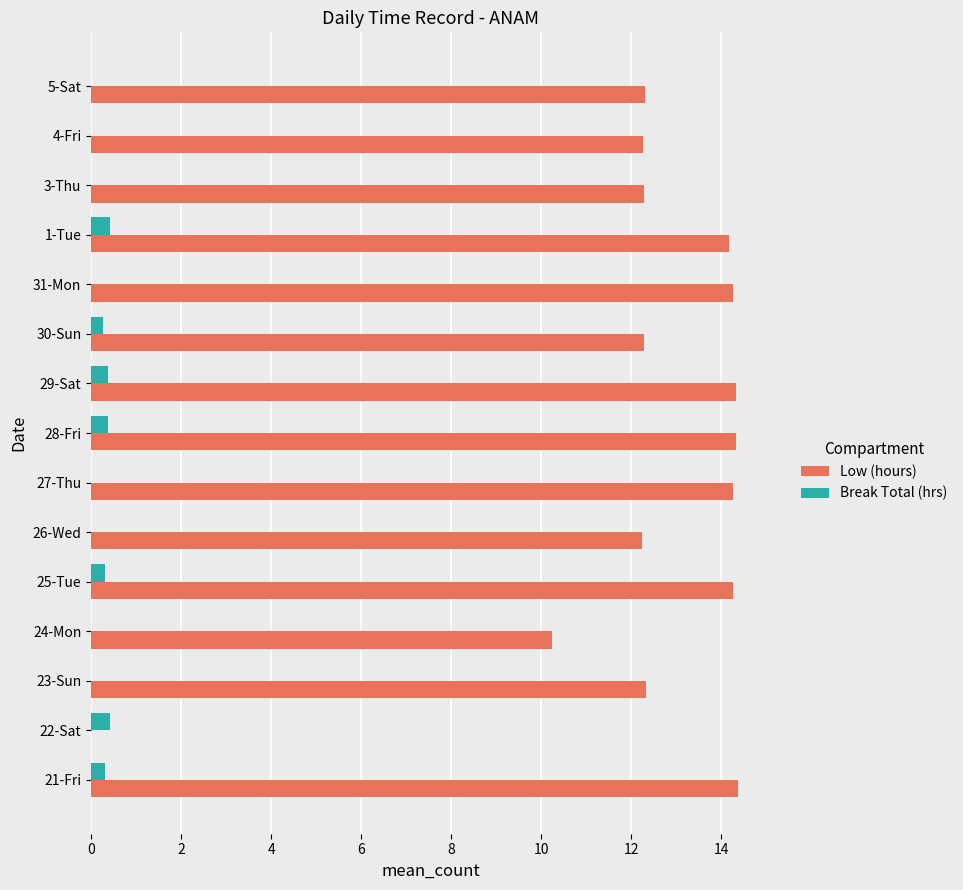

What are all the series names shown in the legend?

Low (hours), Break Total (hrs)